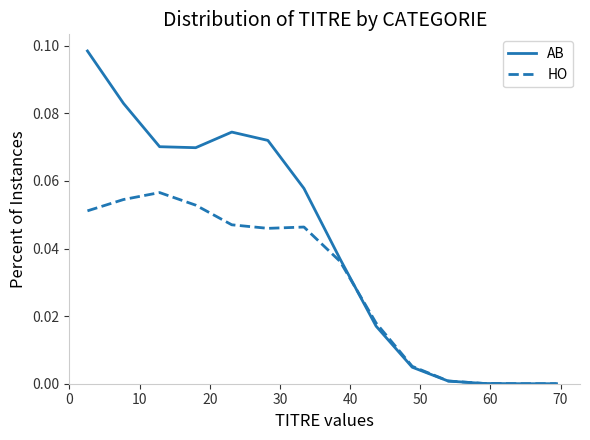

Rank the series by their average value, from highest to lowest.

AB, HO